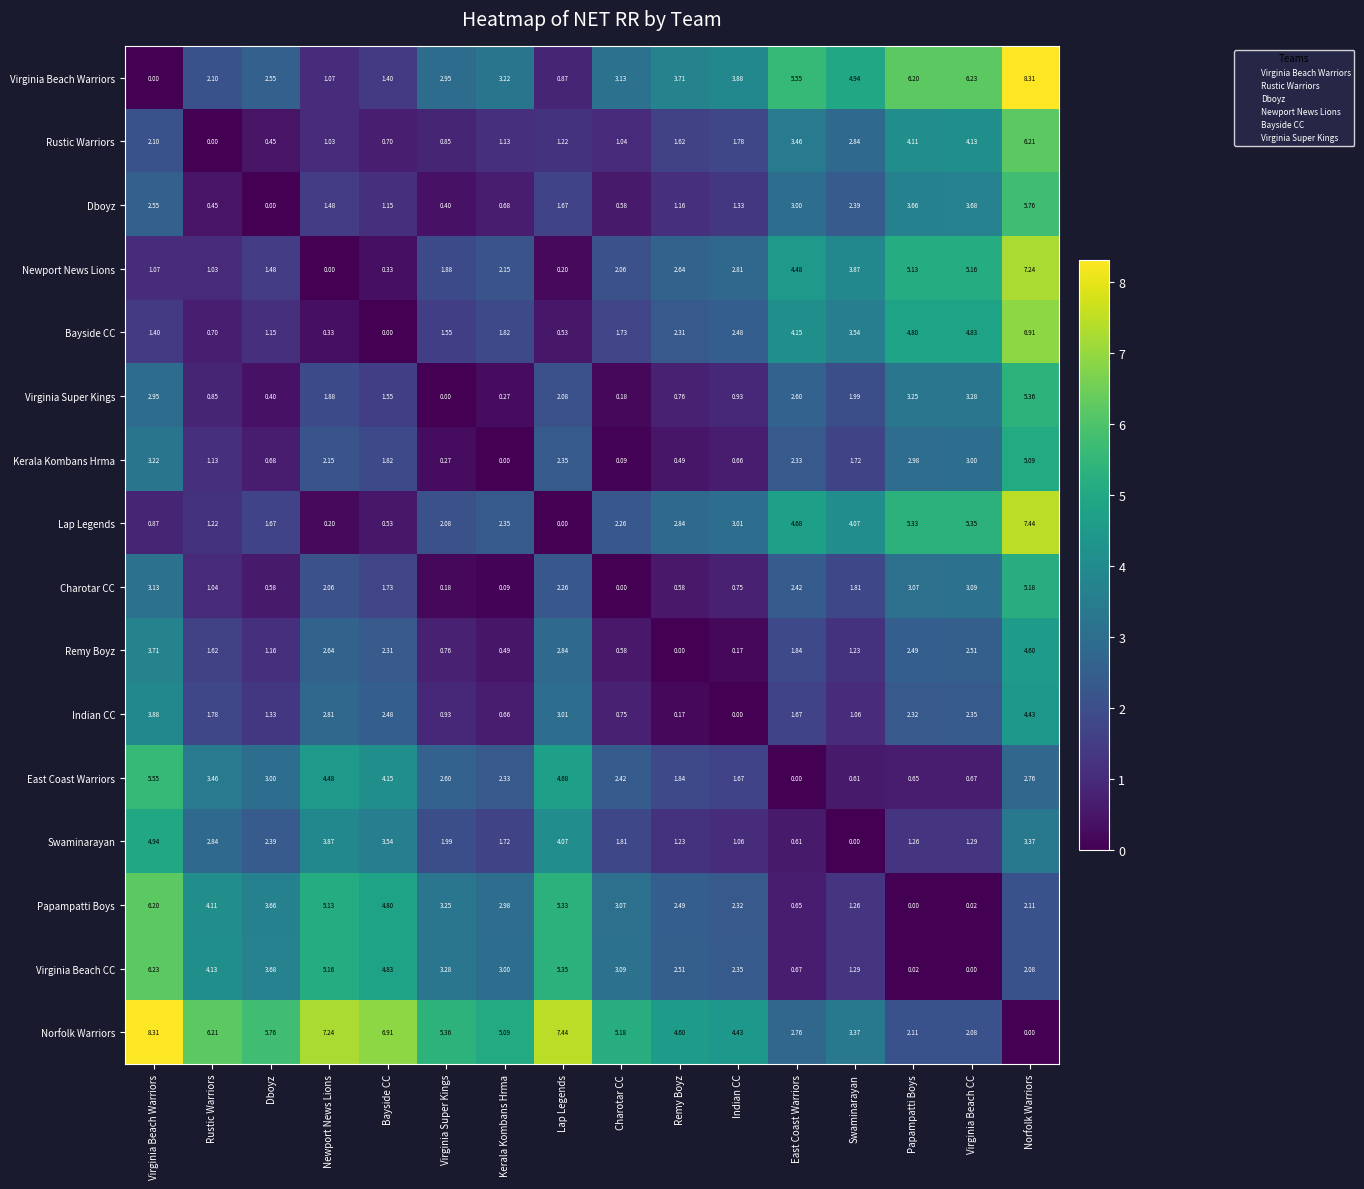

At which label does Newport News Lions reach its peak?

Norfolk Warriors